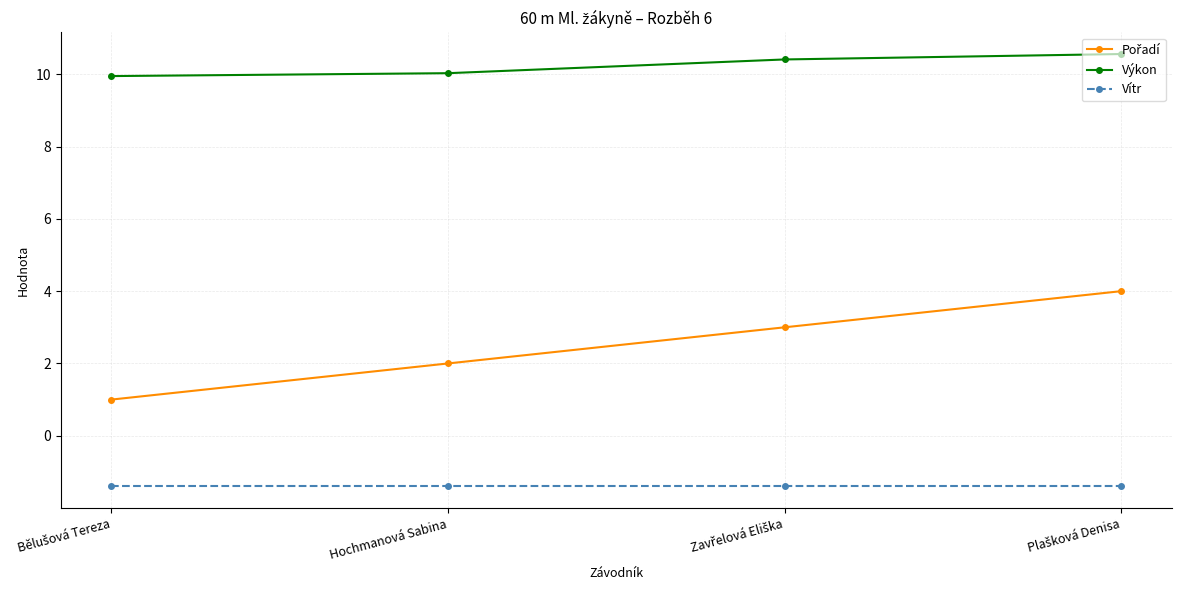

What is the difference between the highest and lowest values at Hochmanová Sabina?

11.4